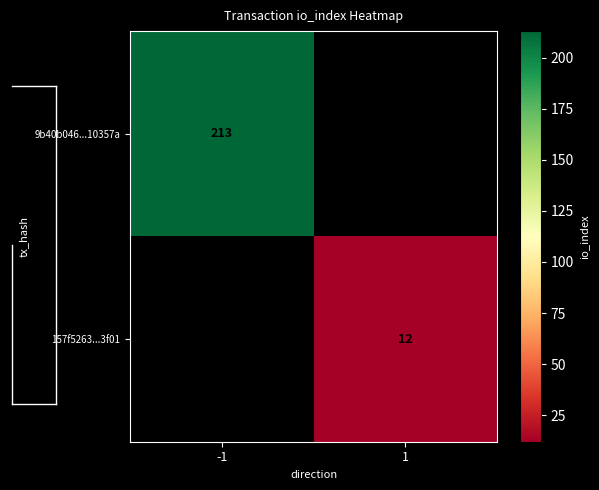

Which has a higher value, -1 or 1?

-1